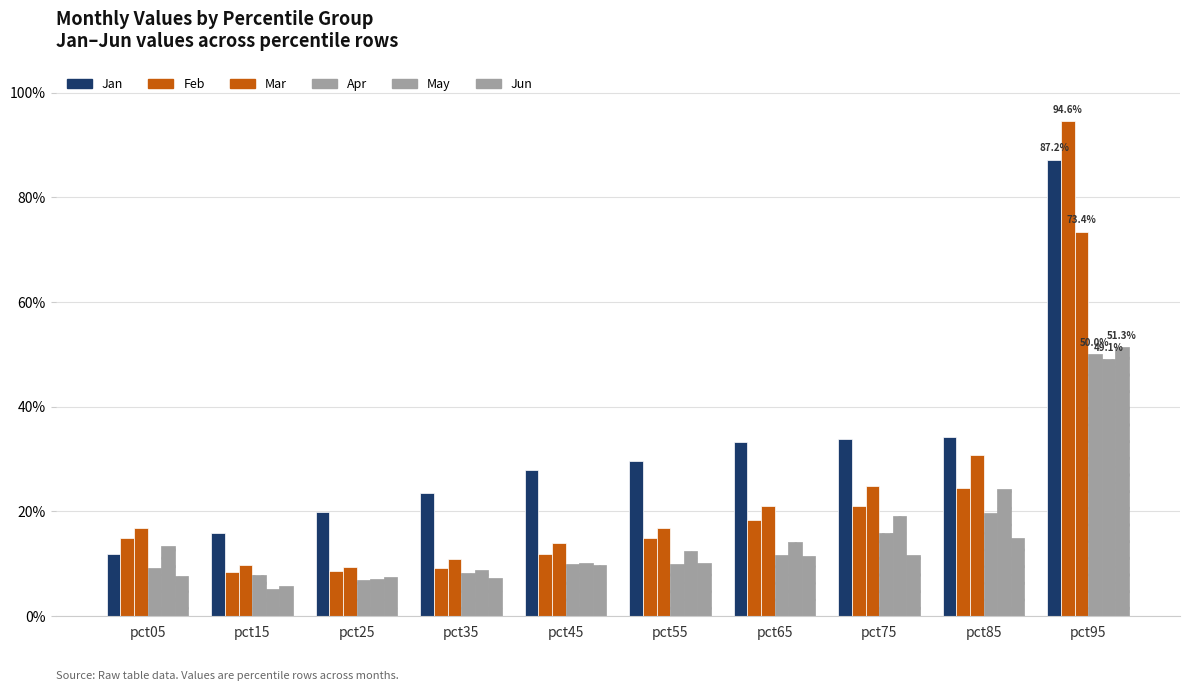

What is the difference between the Apr values at pct85 and pct65?

0.1